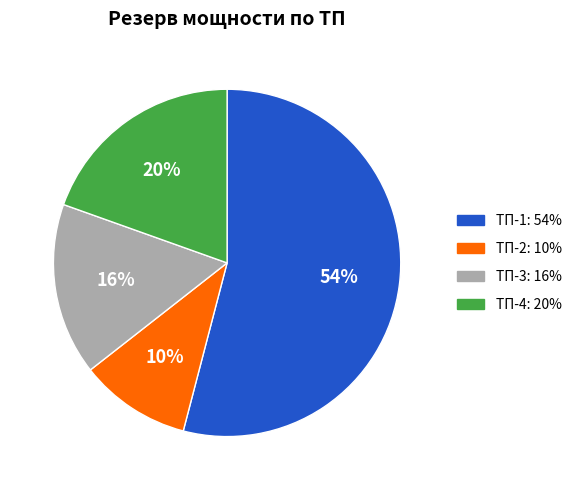

How many segments does this pie chart have?

4